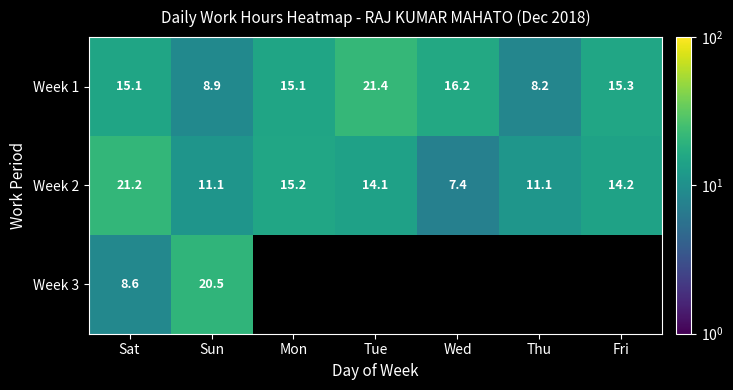

What is the sum of all Week 1 values?

100.2